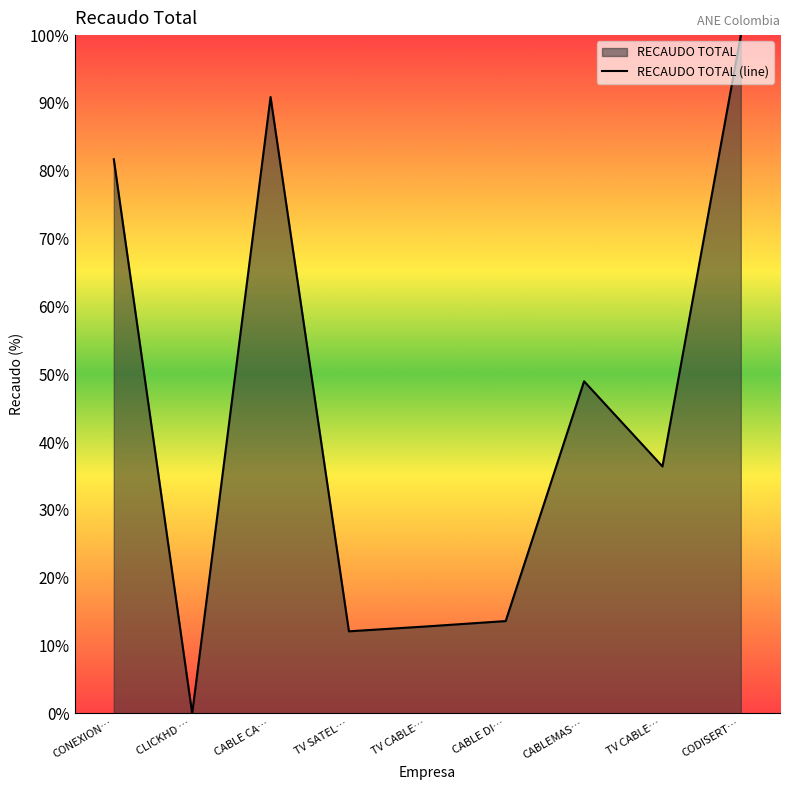

At which label does the data first exceed 36?

CONEXION…